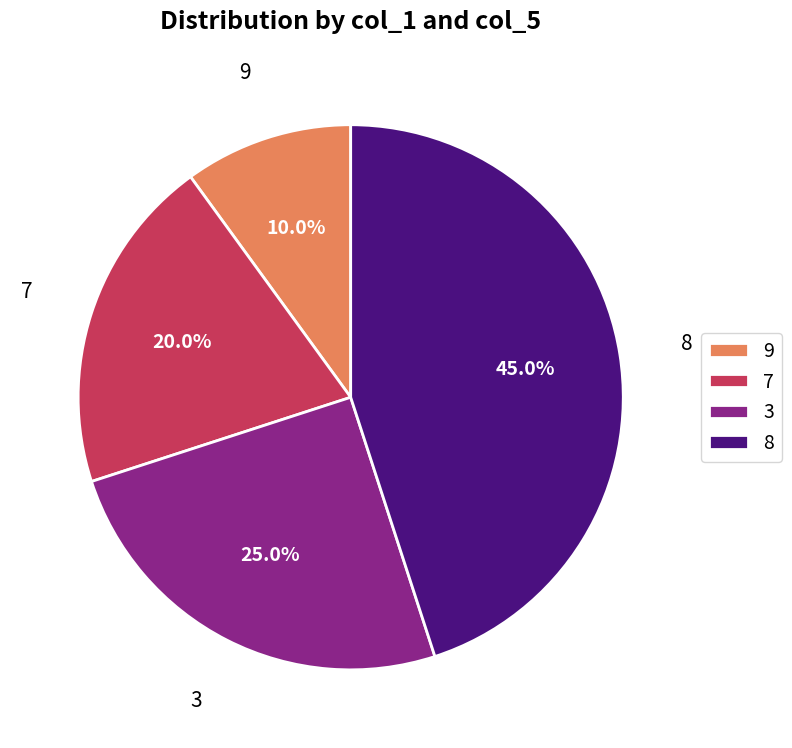

Which slice is the largest?

8